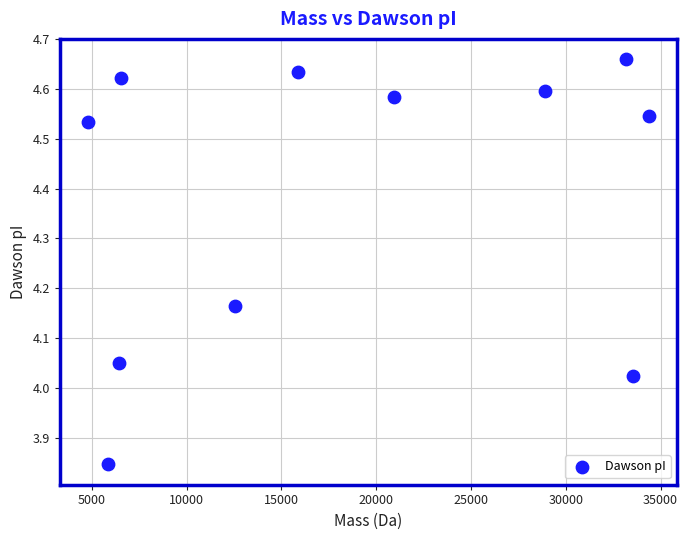

What is the average X value?

18451.1